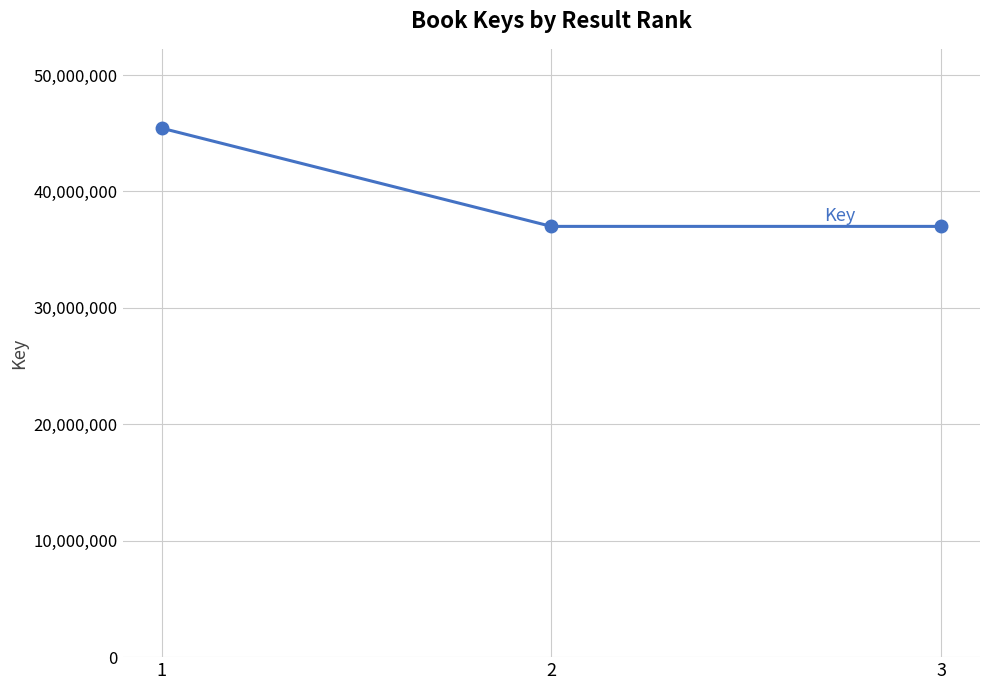

What is the smallest value displayed?

36996935